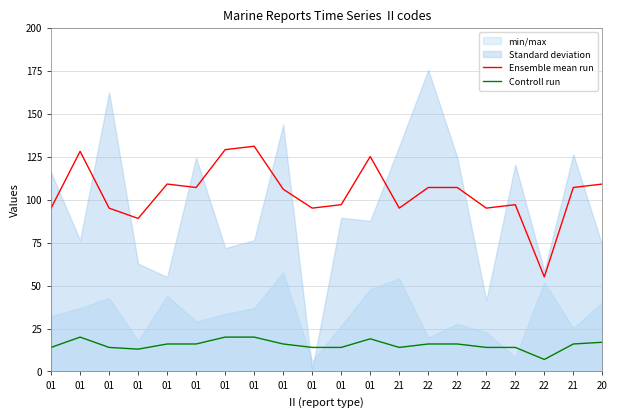

Is the value of Controll run at 01 greater than the value of Ensemble mean run at 01?

No